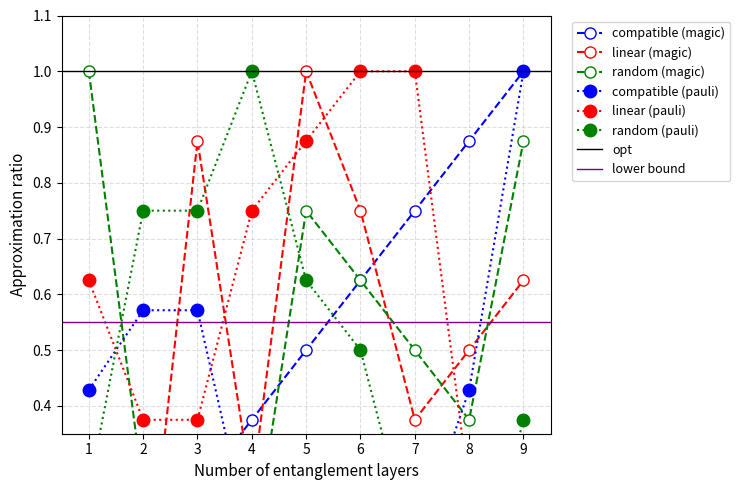

At which category is the sum across all series the highest?

5